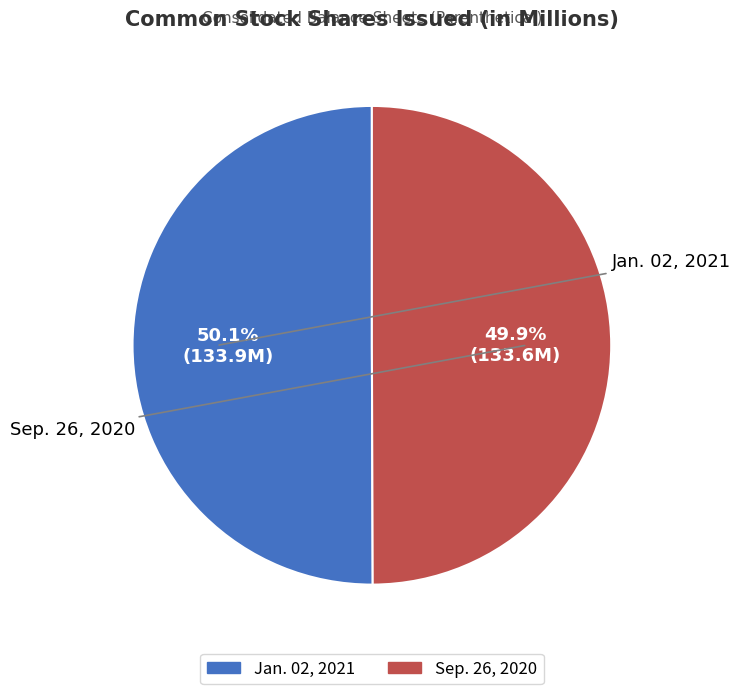

What is the ratio of the value at Sep. 26, 2020 to the value at Jan. 02, 2021?

1.0